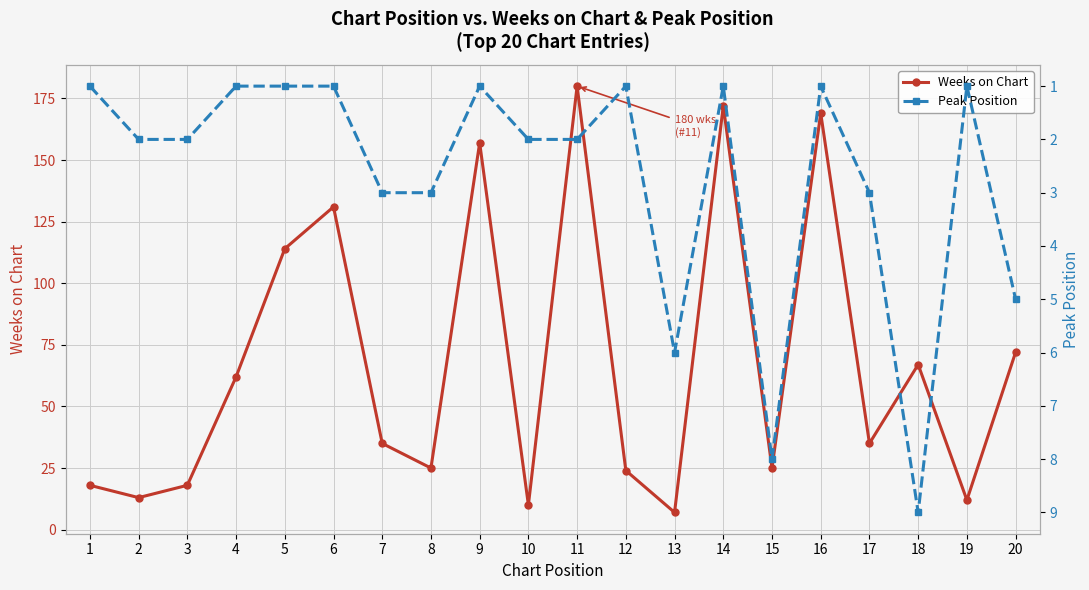

In Peak Position, how many points are lower than both neighbors (excluding endpoints)?

5